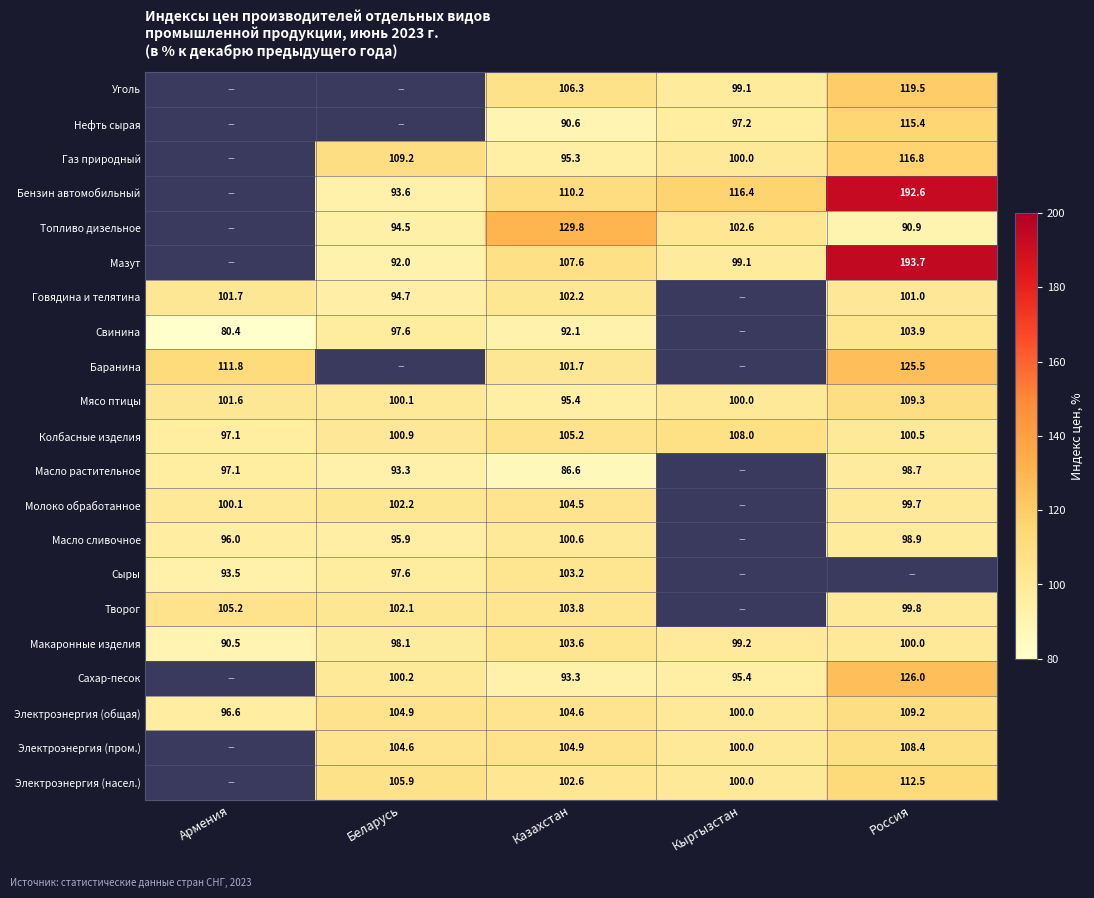

Is it true that Нефть сырая equals 90.6 at Казахстан?

True